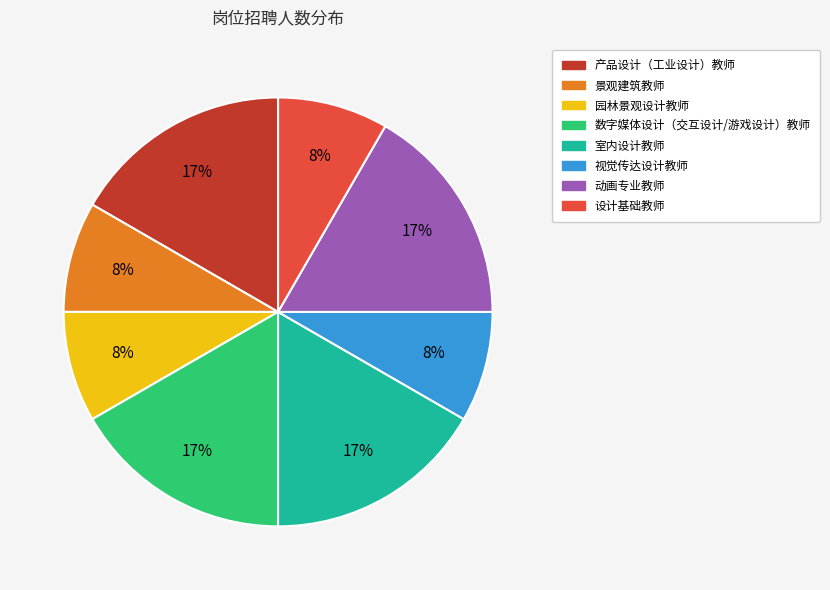

How many segments does this pie chart have?

8